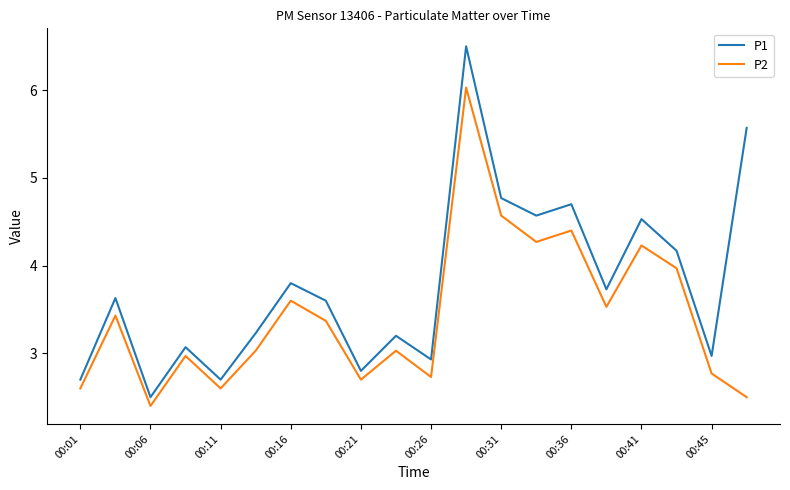

How many lines are shown in the chart?

2